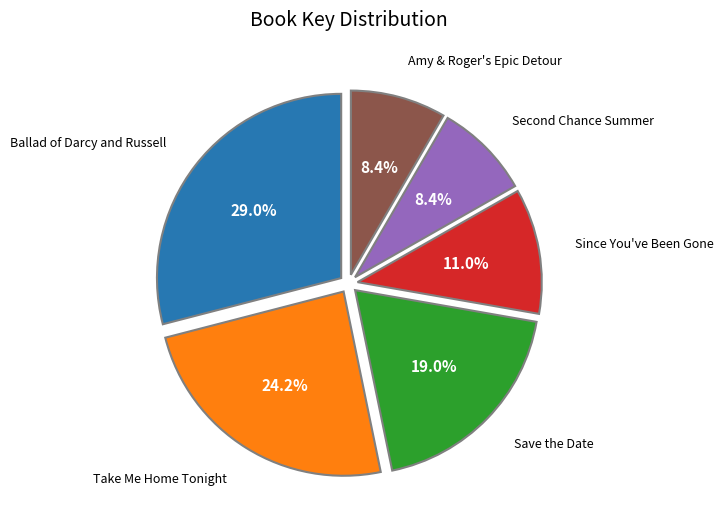

Does any single category account for the majority?

No